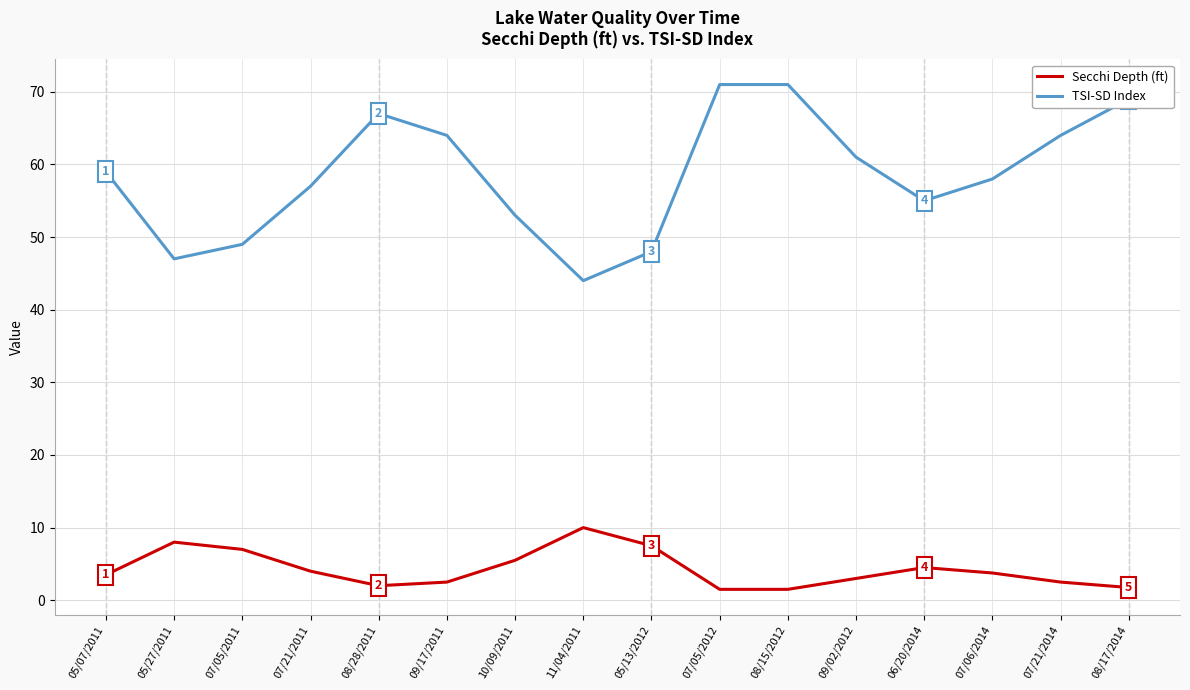

What is the difference between the maximum and minimum values in the TSI-SD Index series?

27.0